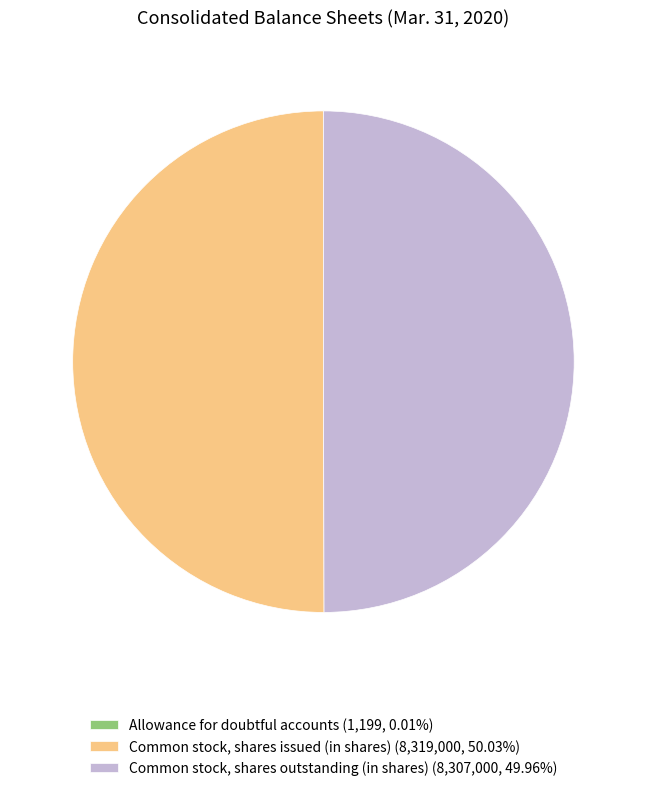

What percentage is NOT represented by Common stock, shares issued (in shares)?

50.0%